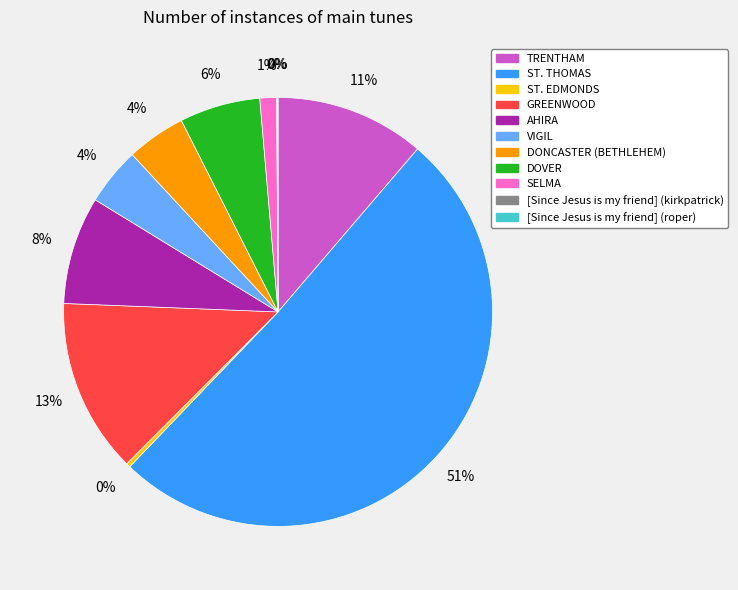

Which category accounts for the majority?

ST. THOMAS